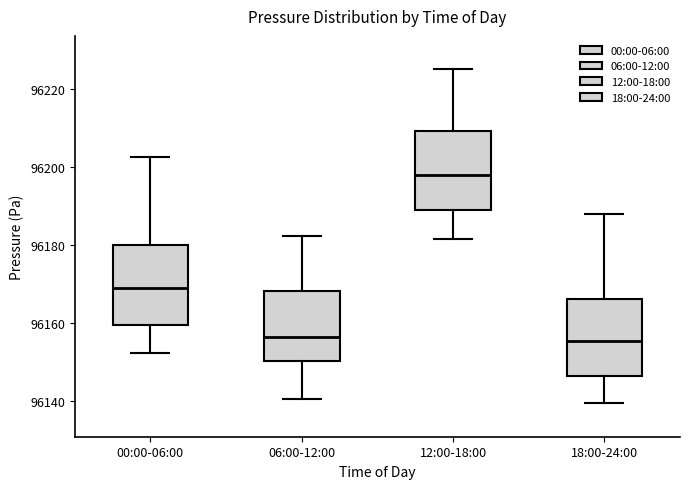

Reading left to right, read every box against the y-axis: the position of its median line, the range the box covers, and the ends of its whiskers. The values are not printed on the chart, so give them approximately, as read against the axis.

00:00-06:00: median 96170, box 96160 to 96180, whiskers 96152 to 96202
06:00-12:00: median 96156, box 96150 to 96168, whiskers 96140 to 96182
12:00-18:00: median 96198, box 96190 to 96210, whiskers 96182 to 96226
18:00-24:00: median 96156, box 96146 to 96166, whiskers 96140 to 96188